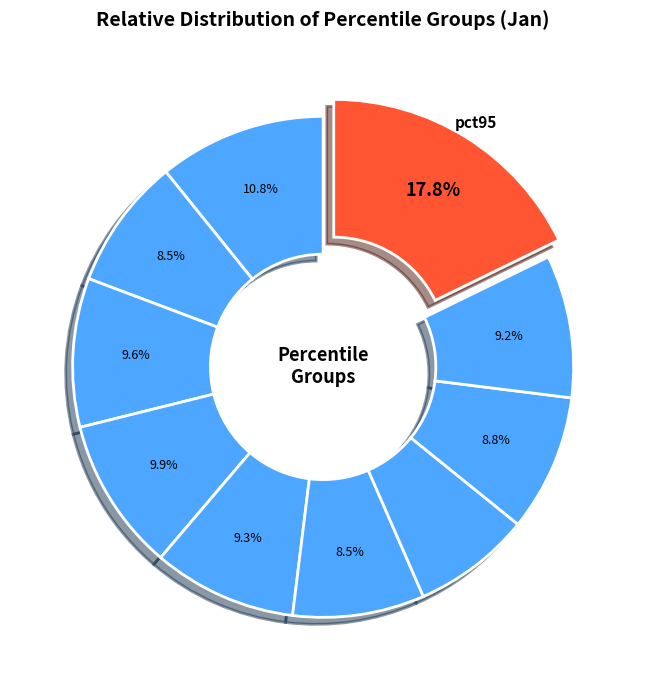

To the nearest percent, what is the difference between the largest and smallest slice percentages?

10%